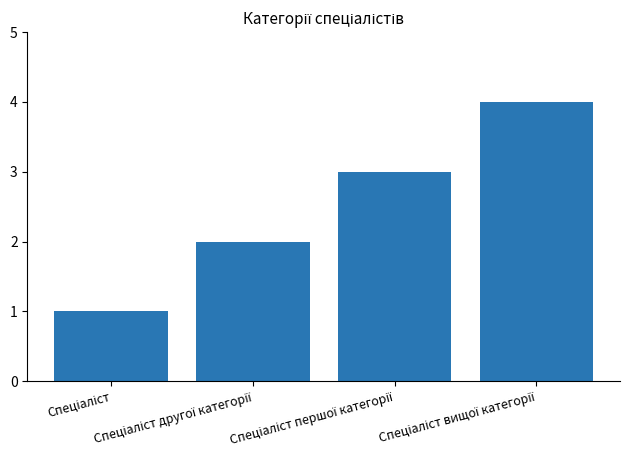

What is the sum of all values?

10